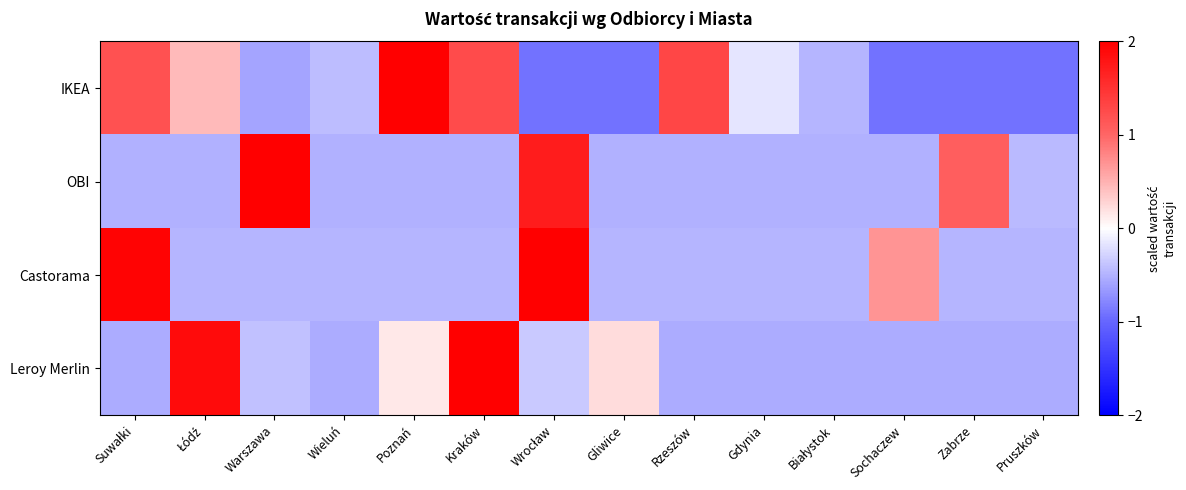

Which series changed the most between Białystok and Sochaczew?

Castorama